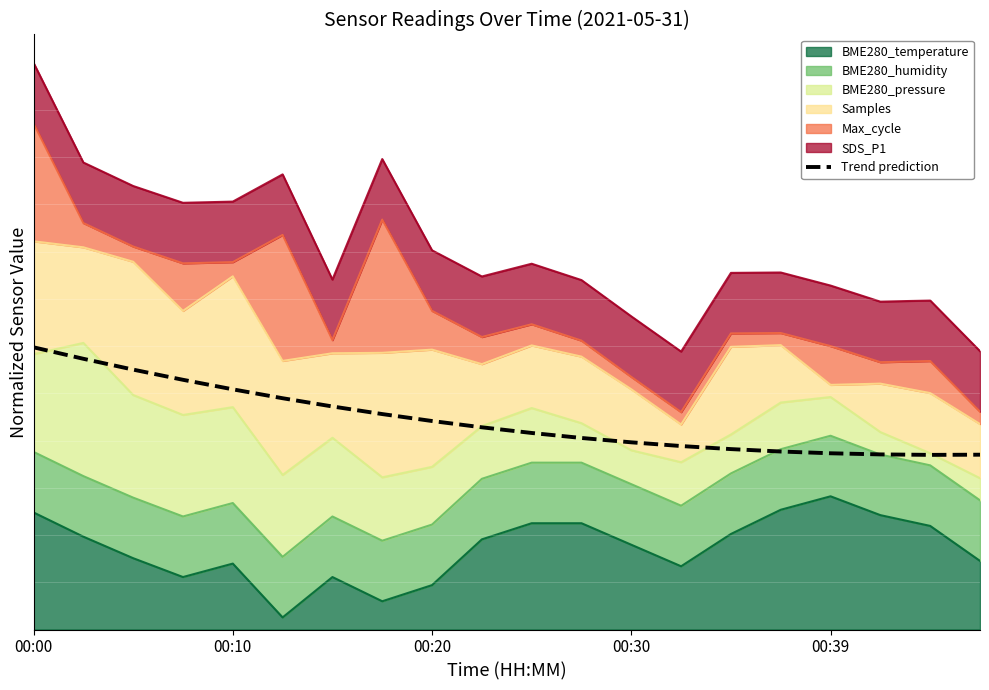

What is the ratio of the value at 18 to the value at 16?

1.0